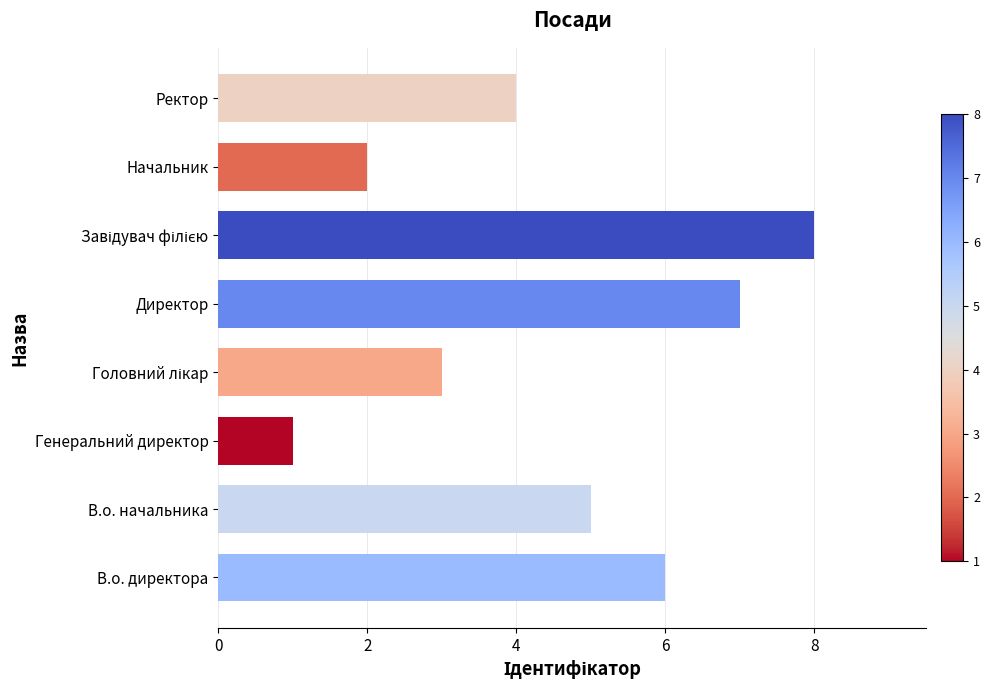

What is the maximum value shown in the chart?

8